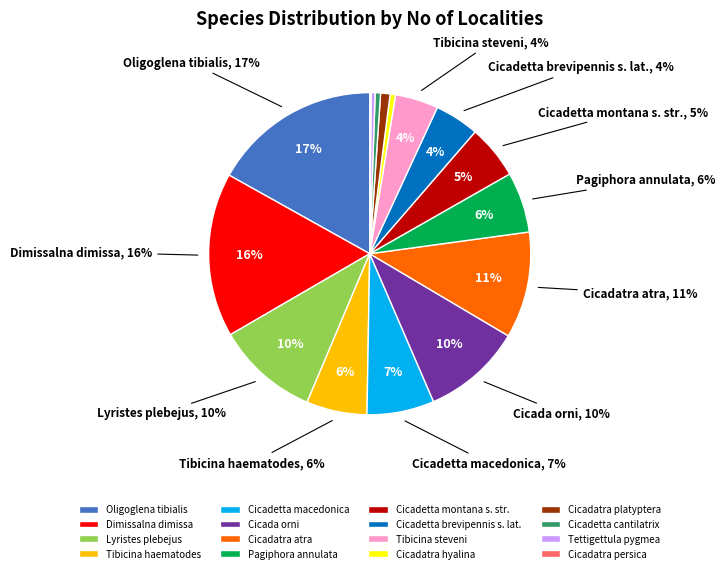

Is Tettigettula pygmea the majority of the pie?

No